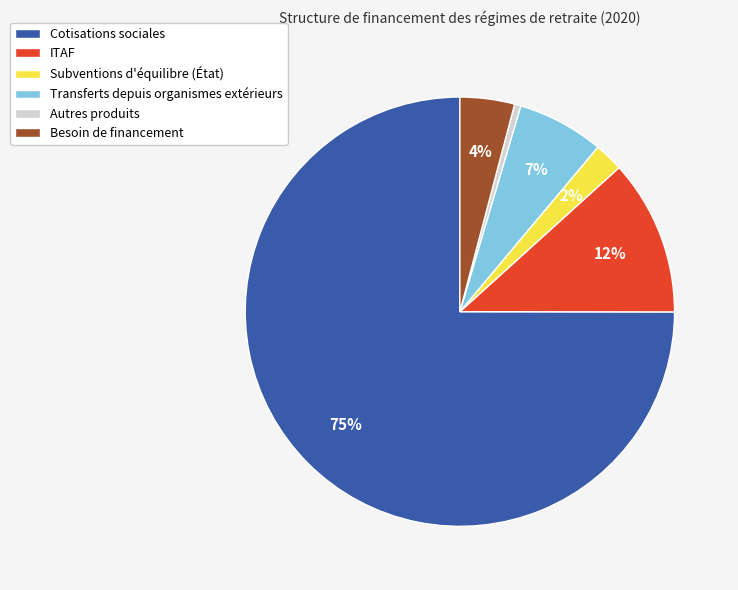

Which has a higher value, Autres produits or Cotisations sociales?

Cotisations sociales